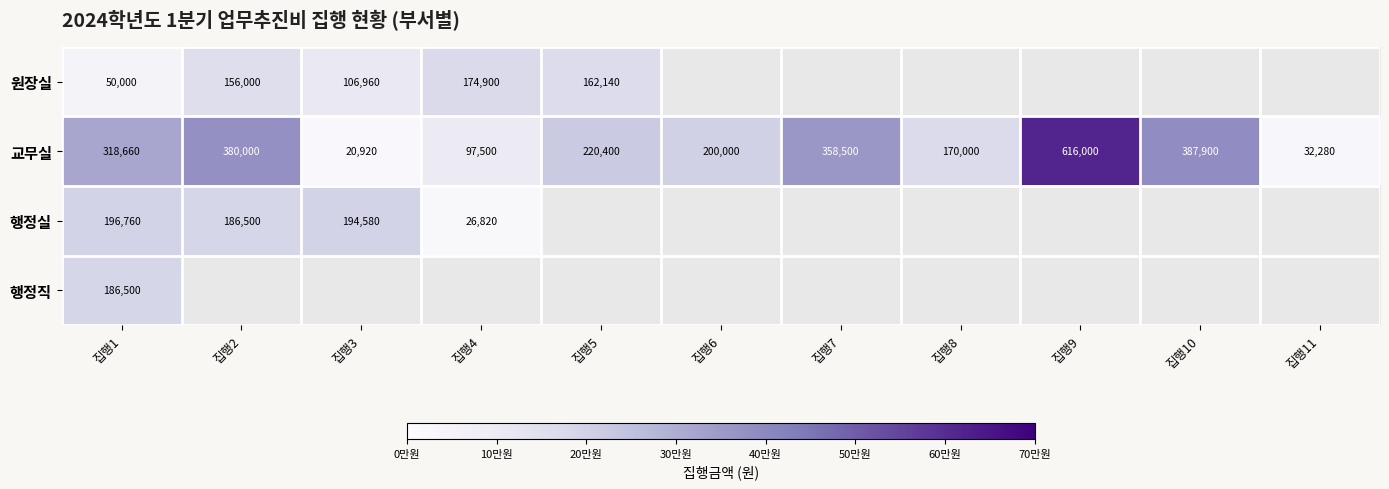

True or false: 행정직 has a value of 186500 at 집행1.

True